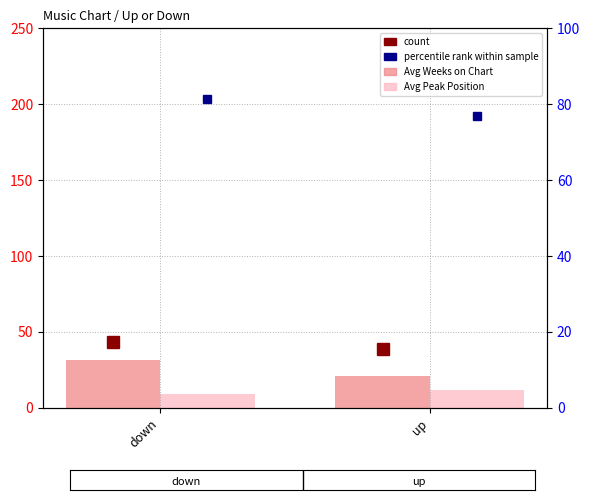

Rank the categories by Avg Peak Position value from highest to lowest.

up, down